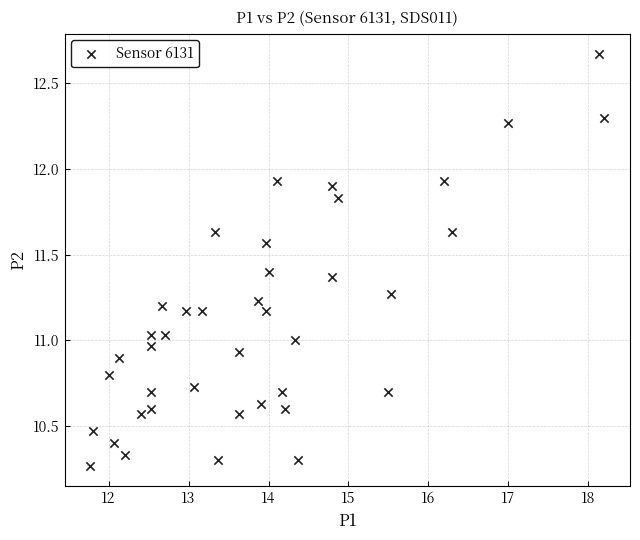

What is the range of X values (max minus min)?

6.4